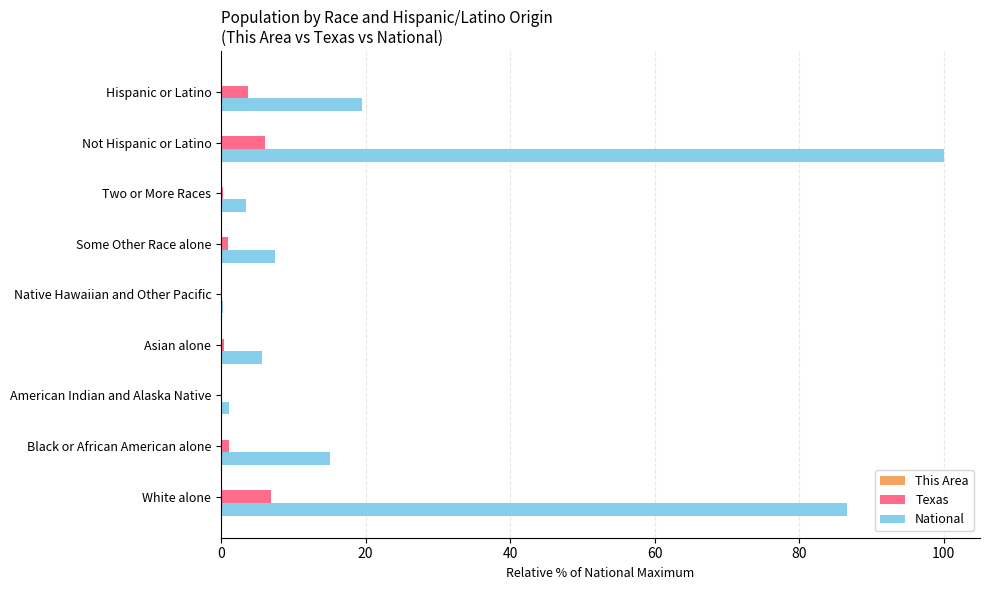

Is it true that National equals 24.9 at Black or African American alone?

False